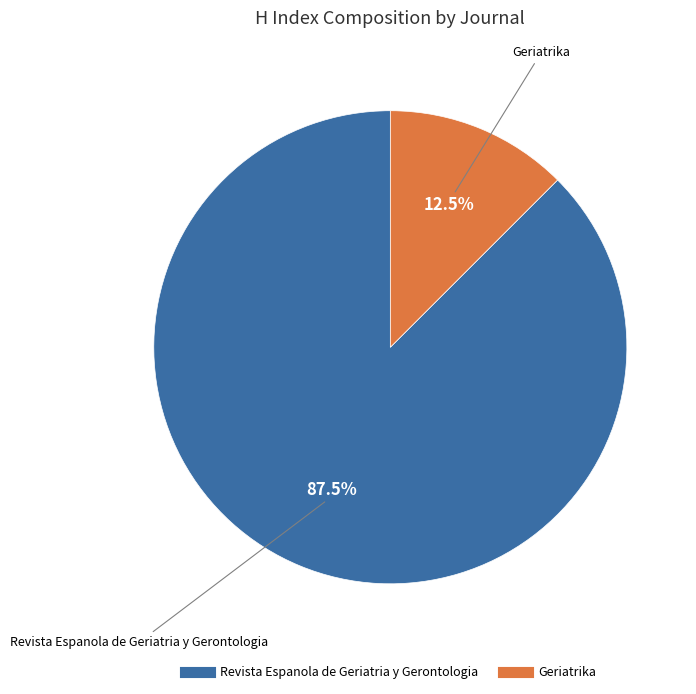

Is there a majority slice in this chart?

Yes